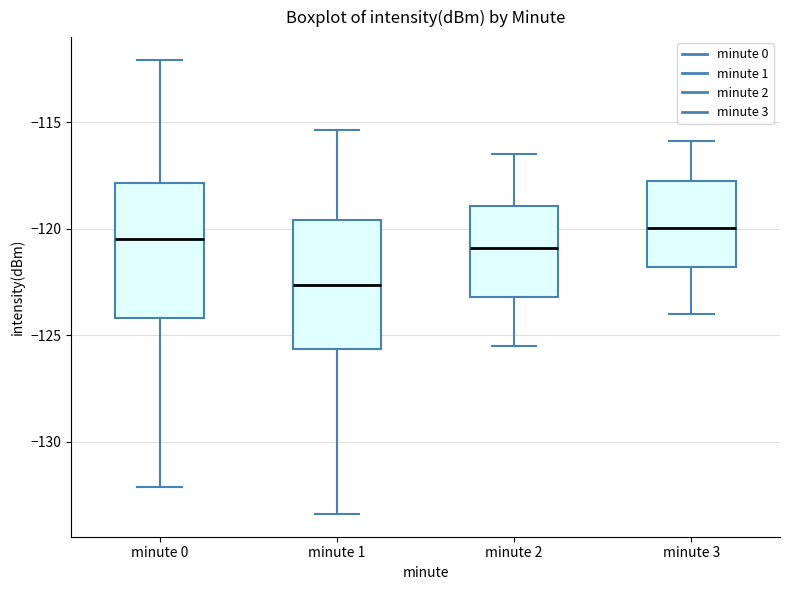

Which box's median line is the lowest?

minute 1